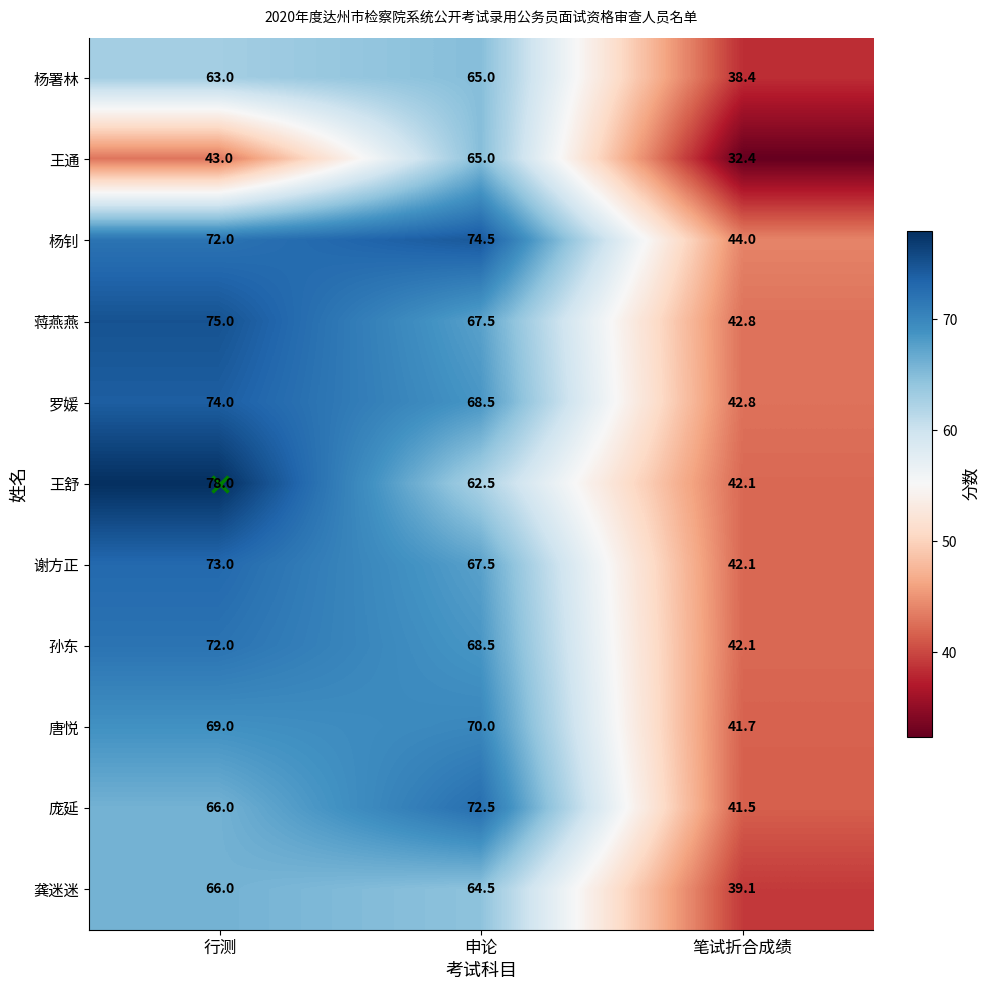

True or false: 杨署林 has a value of 20.6 at 笔试折合成绩.

False